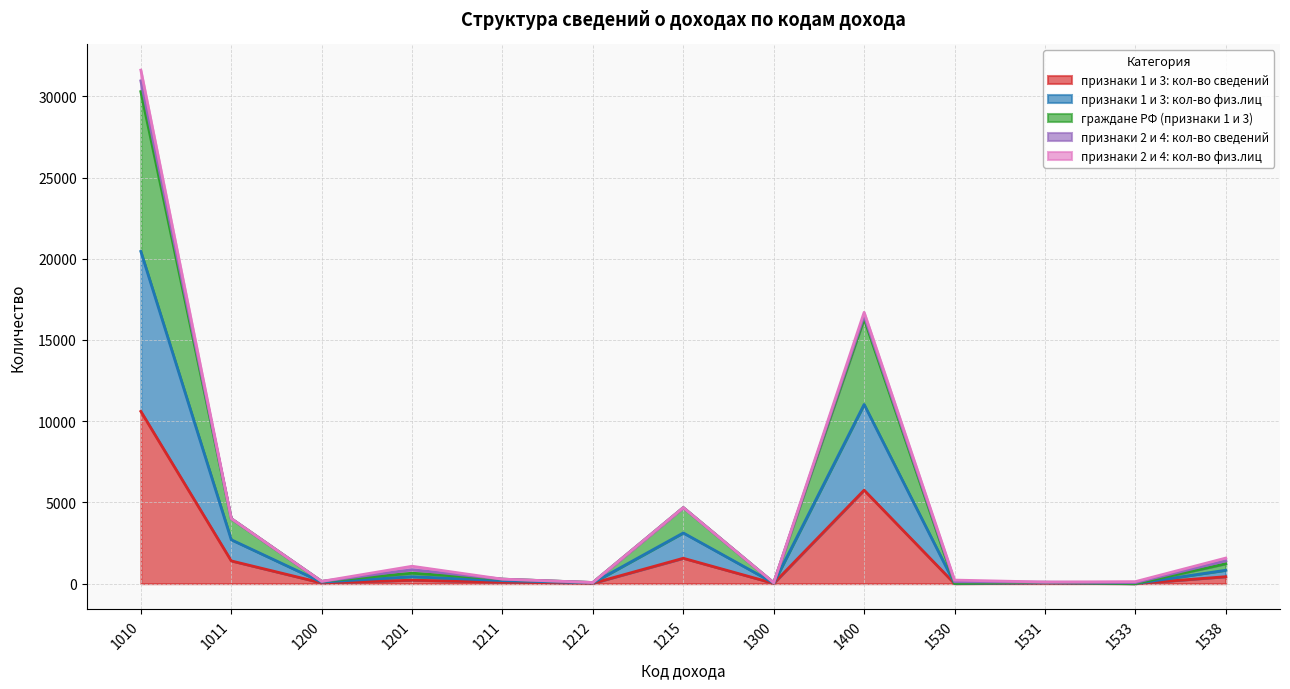

The граждане РФ (признаки 1 и 3) series shows 297 at 1211. True or false?

False